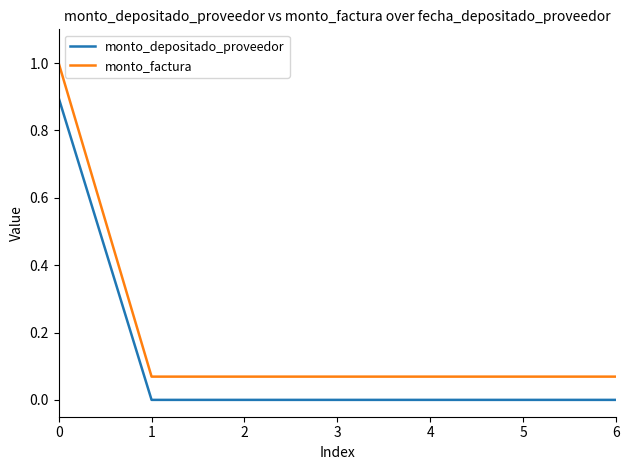

What is the maximum value shown in the chart?

1.0